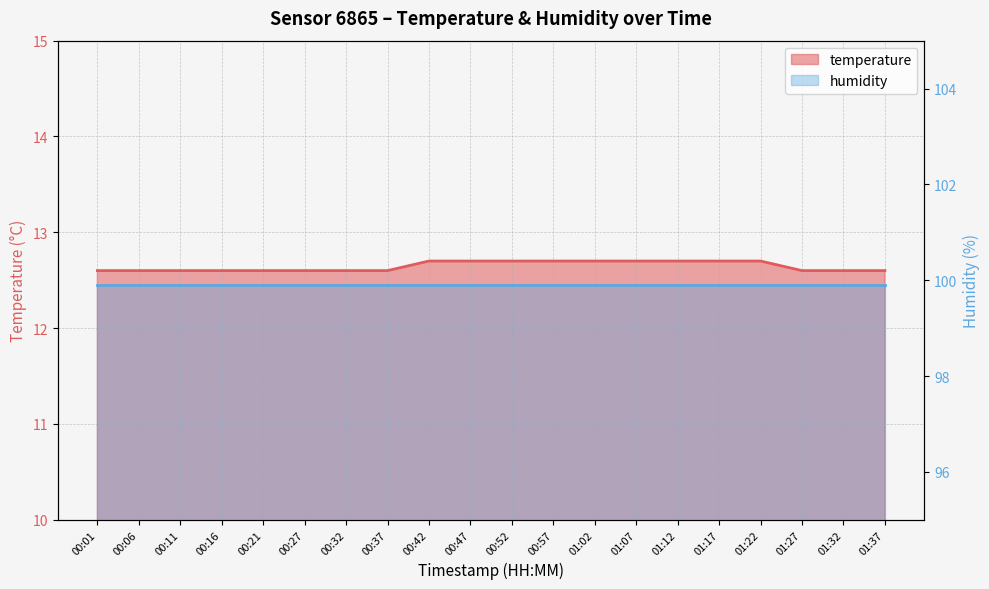

What position from the left is 00:52?

11